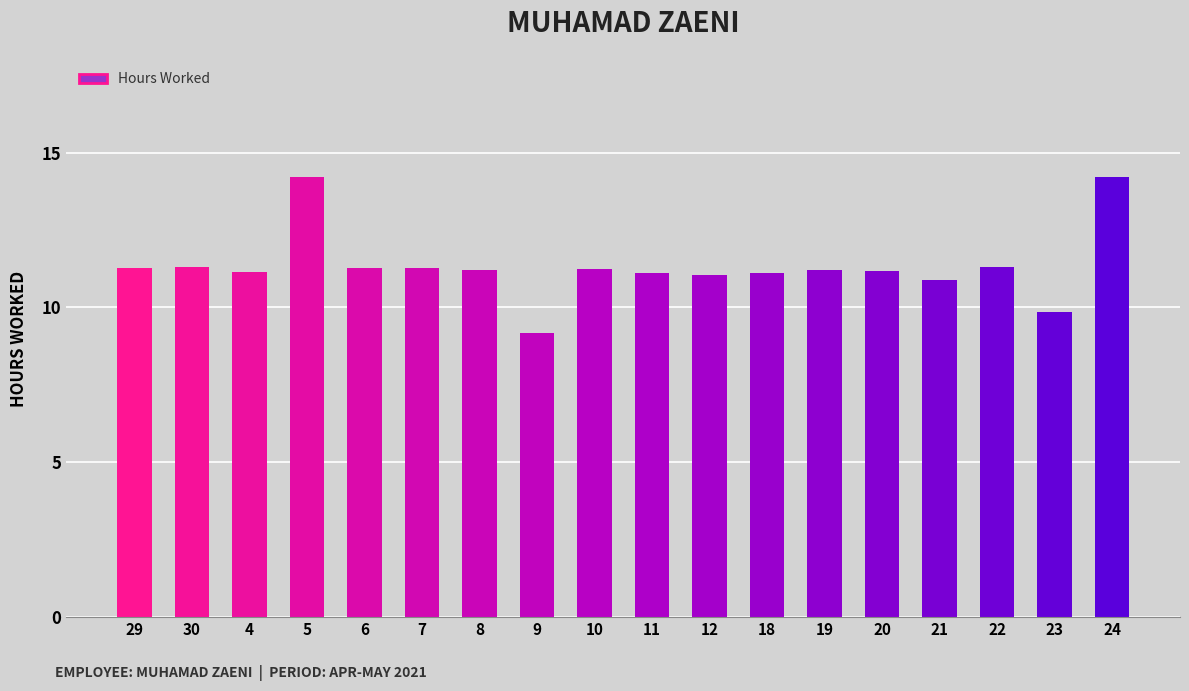

What is the average value?

11.3